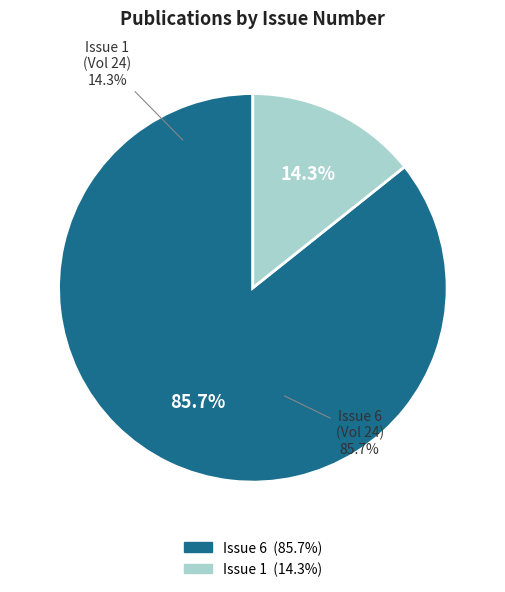

True or false: Issue 1 (Cancer Epidemiol Biomarkers Prev, 2015) accounts for 21% of the total.

False